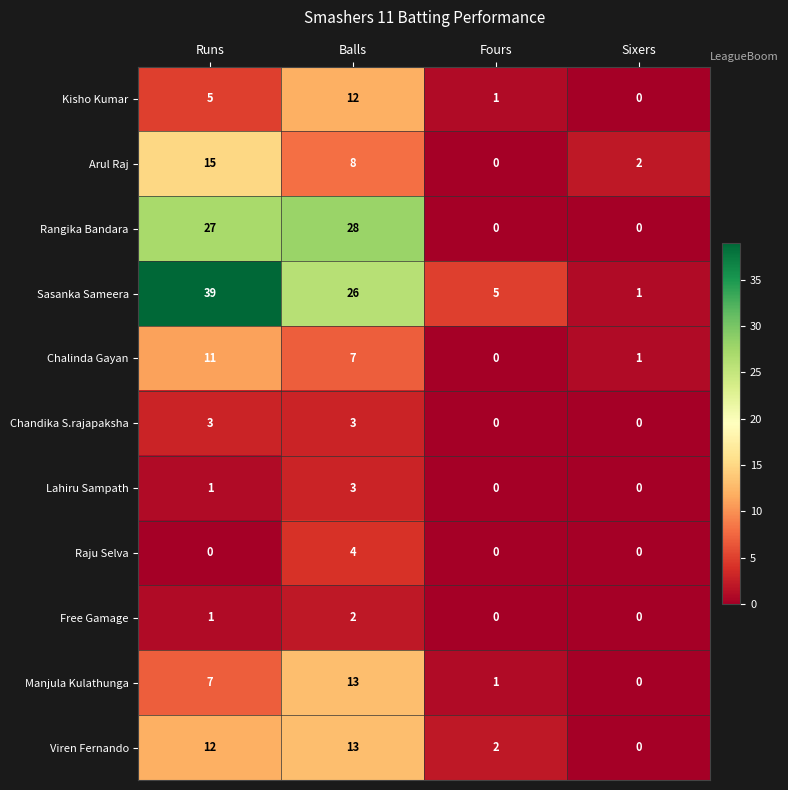

Which label corresponds to the largest value in the chart?

Runs